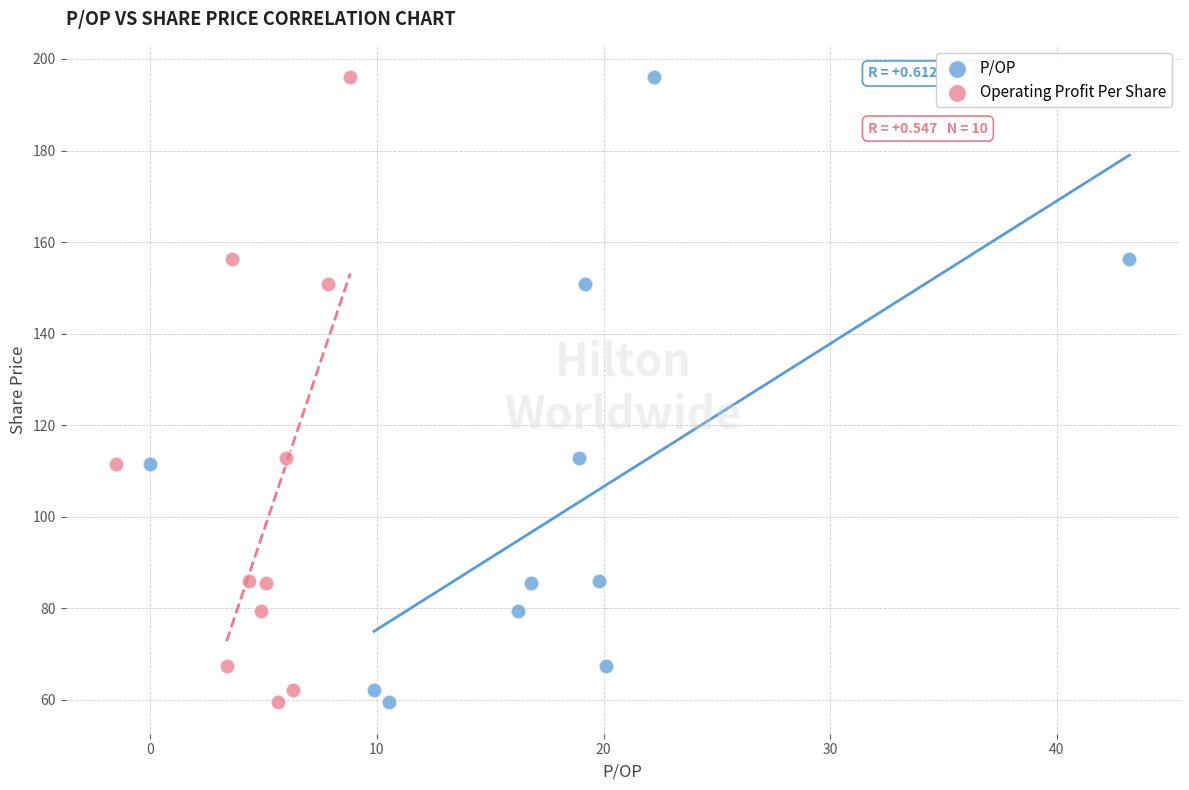

What are all the series names shown in the legend?

P/OP, Operating Profit Per Share